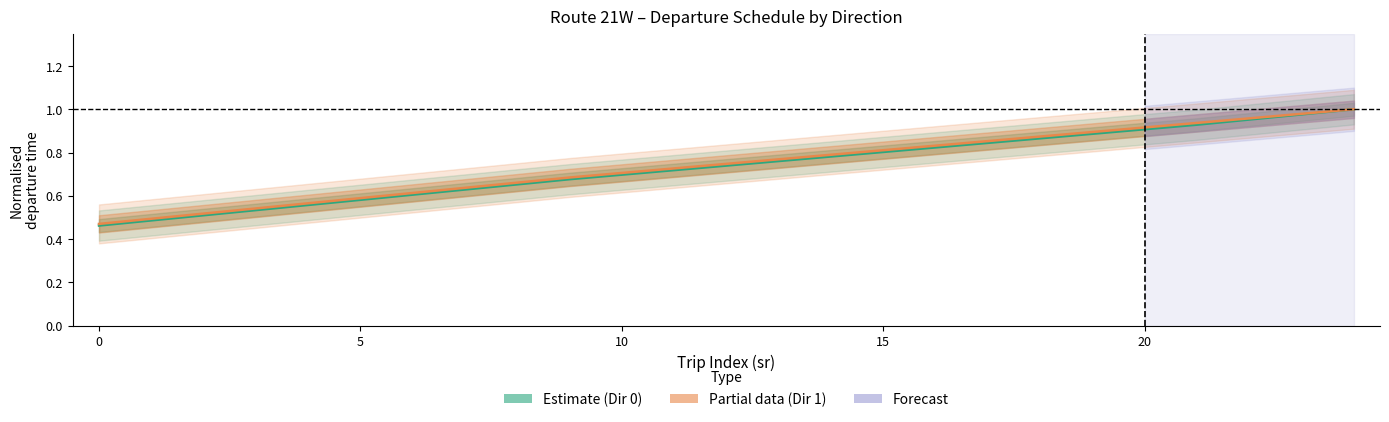

What is the label of the 21st point from the left?

20